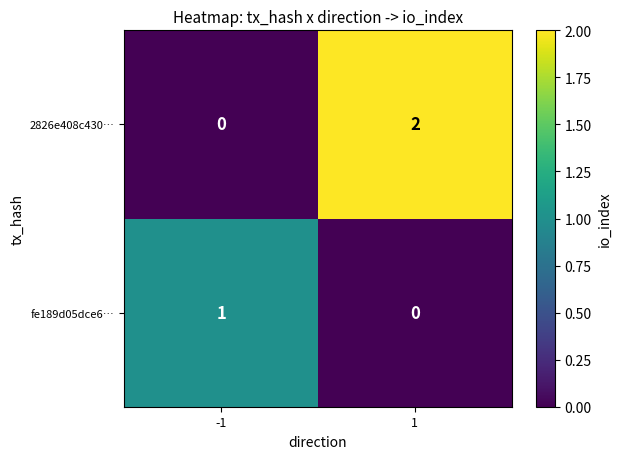

How many data points does each series have?

2